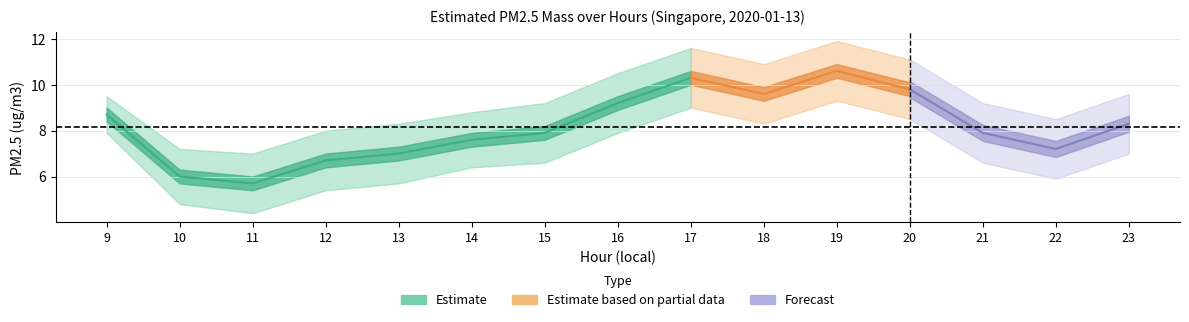

How many data points in PM2.5 upper are above 9?

9